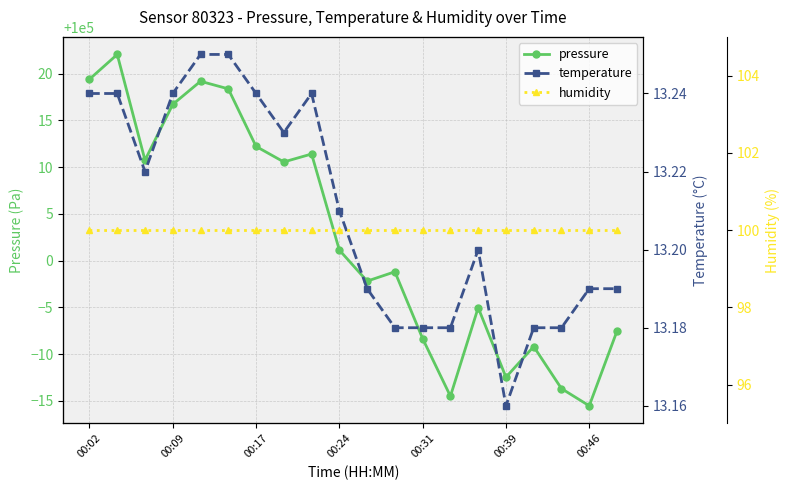

What is the sum of all temperature values?

264.2